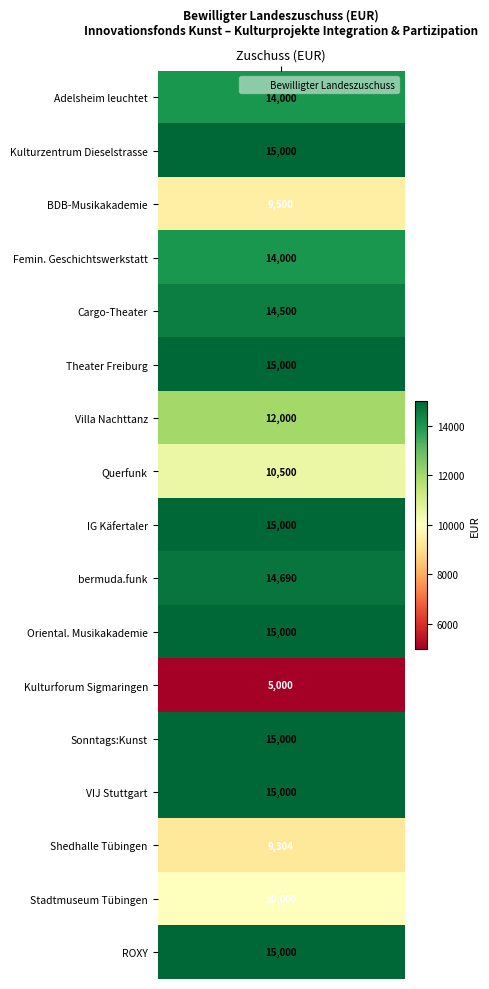

What is the average value?

12853